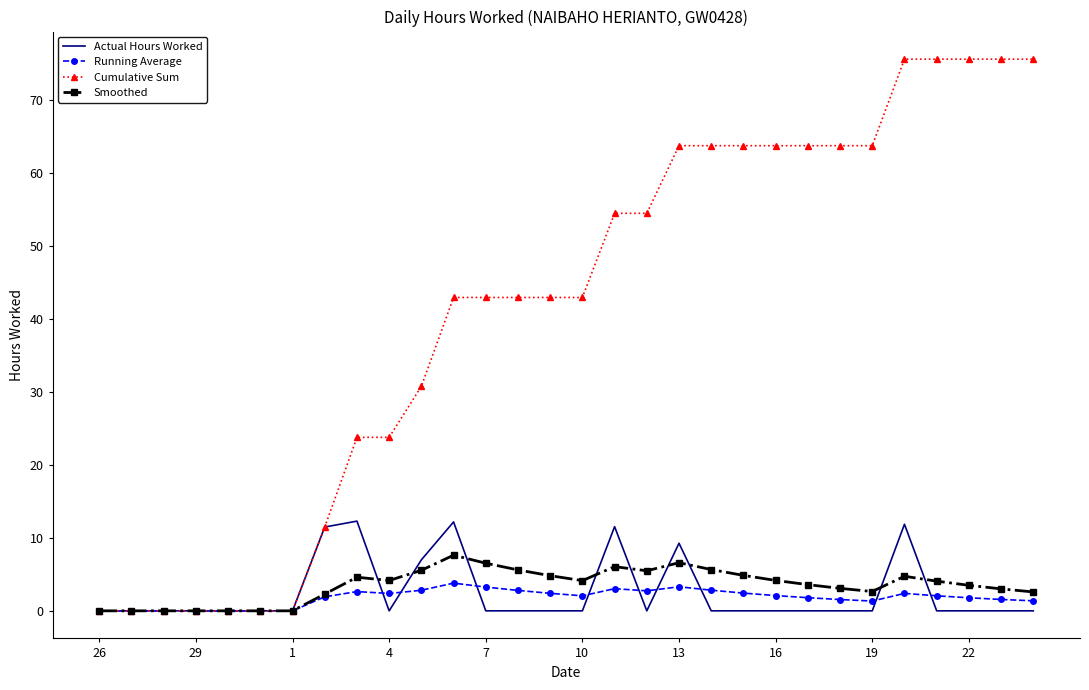

Which series has the largest total across all categories?

Cumulative Sum